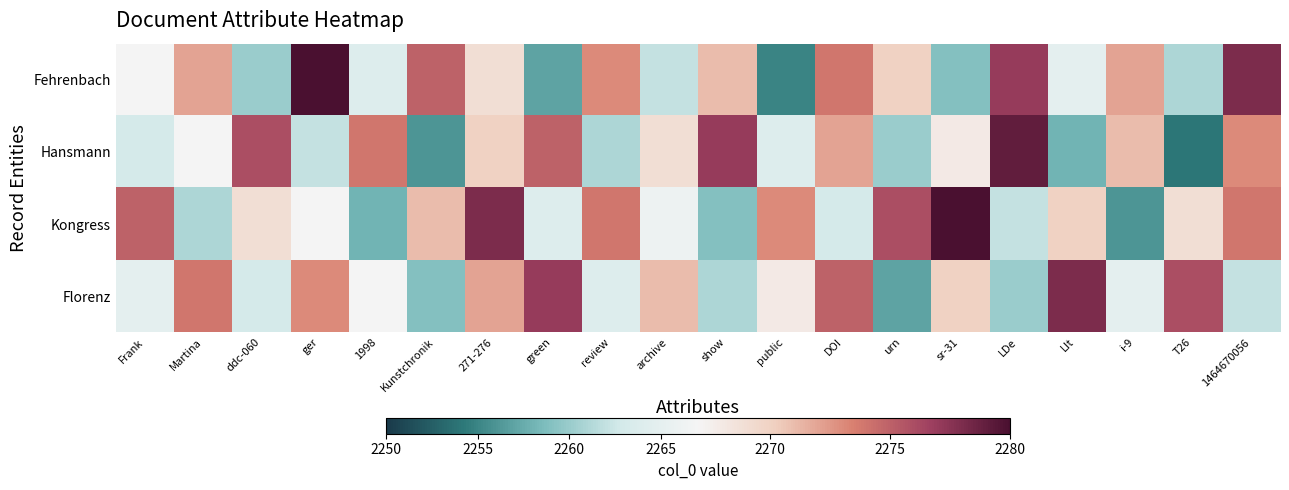

Reading left to right, what are all the values shown in this chart?

Fehrenbach: Frank=2267	Martina=2272	ddc-060=2260	ger=2280	1998=2264	Kunstchronik=2275	271-276=2269	green=2257	review=2273	archive=2262	show=2271	public=2255	DOI=2274	urn=2270	sr-31=2259	LDe=2277	LIt=2265	i-9=2272	T26=2261	1464670056=2278
Hansmann: Frank=2263	Martina=2267	ddc-060=2276	ger=2262	1998=2274	Kunstchronik=2256	271-276=2270	green=2275	review=2261	archive=2269	show=2277	public=2264	DOI=2272	urn=2260	sr-31=2268	LDe=2279	LIt=2258	i-9=2271	T26=2254	1464670056=2273
Kongress: Frank=2275	Martina=2261	ddc-060=2269	ger=2267	1998=2258	Kunstchronik=2271	271-276=2278	green=2264	review=2274	archive=2266	show=2259	public=2273	DOI=2263	urn=2276	sr-31=2280	LDe=2262	LIt=2270	i-9=2256	T26=2269	1464670056=2274
Florenz: Frank=2265	Martina=2274	ddc-060=2263	ger=2273	1998=2267	Kunstchronik=2259	271-276=2272	green=2277	review=2264	archive=2271	show=2261	public=2268	DOI=2275	urn=2257	sr-31=2270	LDe=2260	LIt=2278	i-9=2265	T26=2276	1464670056=2262